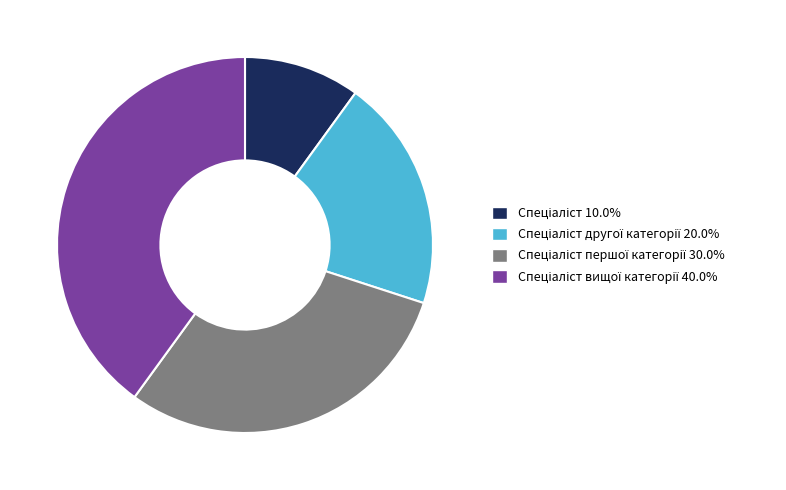

Is there a majority slice in this chart?

No